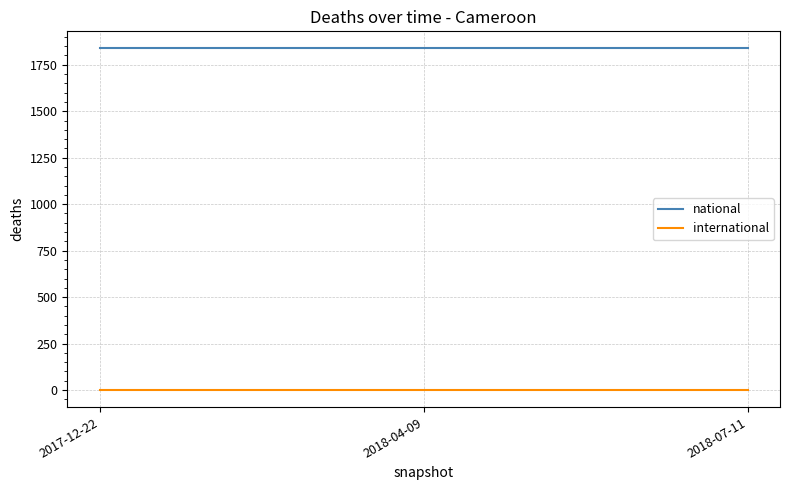

Which series has the largest total across all categories?

national